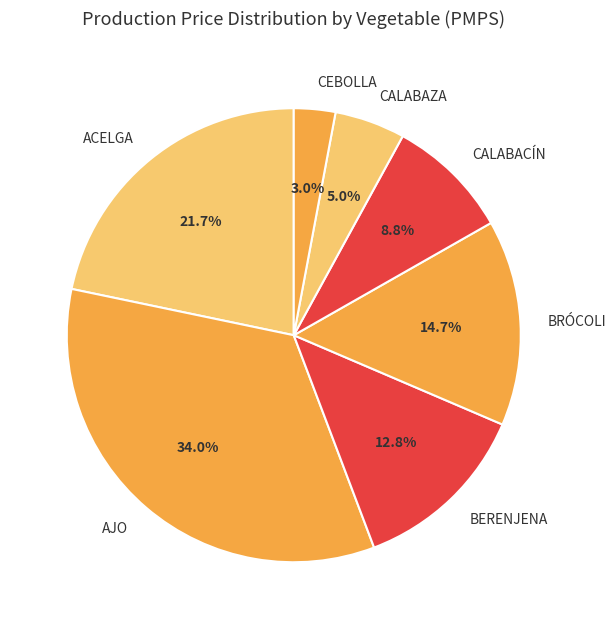

Count the number of slices in the pie.

7